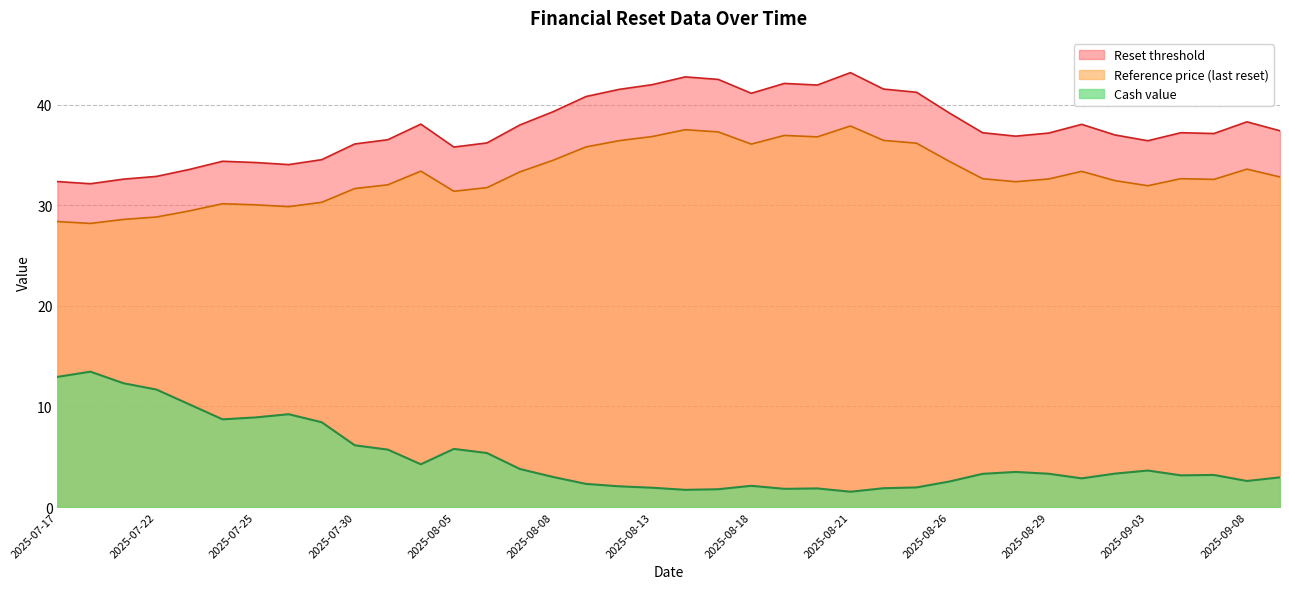

What position from the left is 2025-08-13?

20